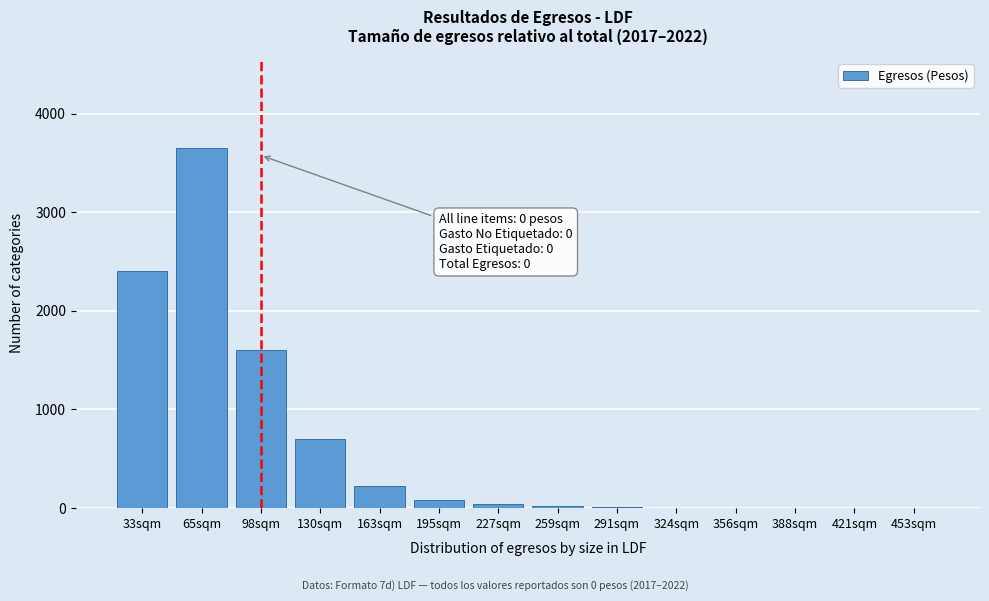

What is the greatest value displayed?

3650